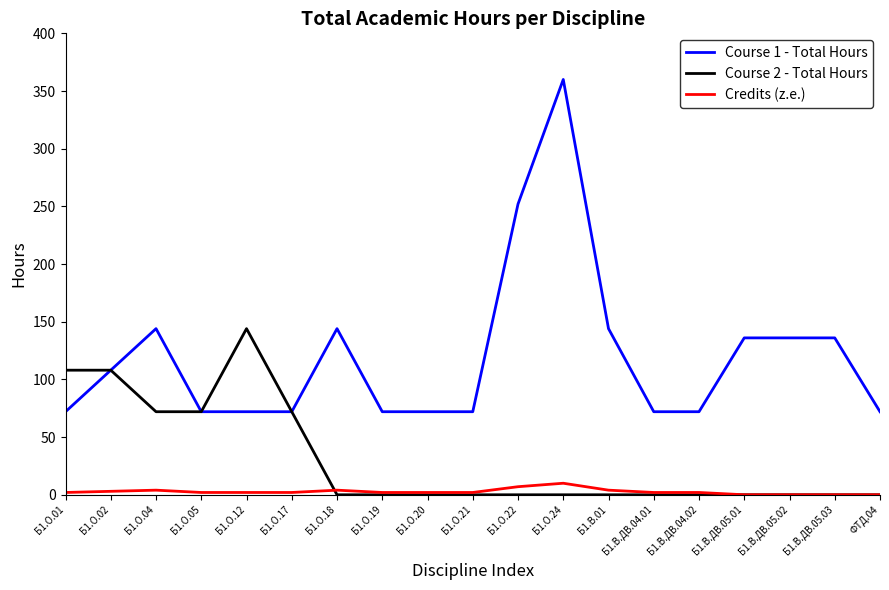

Rank the series by their average value, from highest to lowest.

Course 1 - Total Hours, Course 2 - Total Hours, Credits (z.e.)